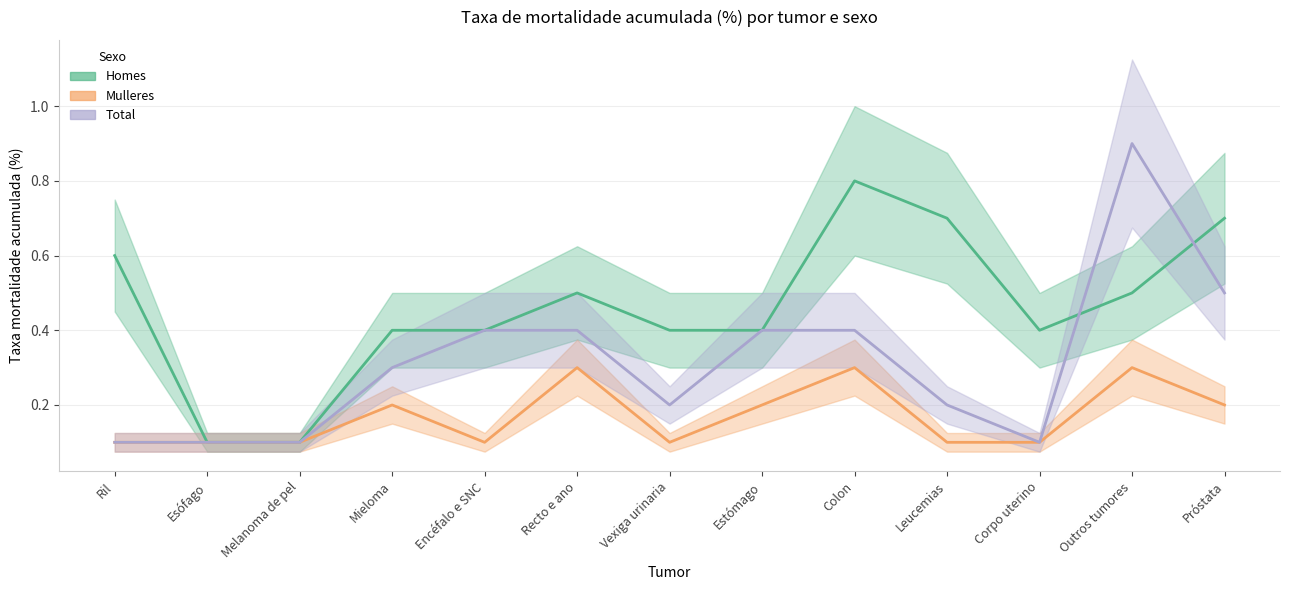

What is the sum of the Homes values at Melanoma de pel and Corpo uterino?

0.5